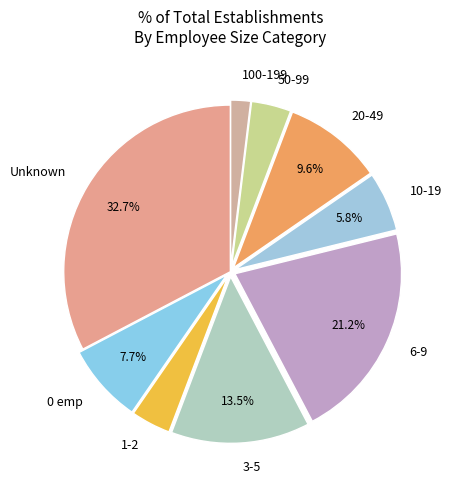

Do 6-9 and 0 emp together represent more than half of the pie?

No